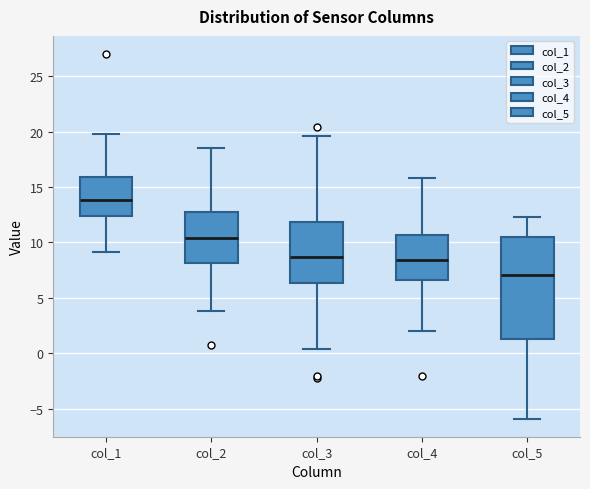

Reading left to right, transcribe this box plot: for each box, give where its median line is, the range the box spans, and where its two whiskers end, as read against the y-axis. The values are not printed on the chart, so give them approximately, as read against the axis.

col_1: median 14.0, box 12.5 to 16.0, whiskers 9.0 to 20.0
col_2: median 10.5, box 8.0 to 12.5, whiskers 4.0 to 18.5
col_3: median 8.5, box 6.5 to 12.0, whiskers 0.5 to 19.5
col_4: median 8.5, box 6.5 to 10.5, whiskers 2.0 to 16.0
col_5: median 7.0, box 1.5 to 10.5, whiskers -6.0 to 12.5